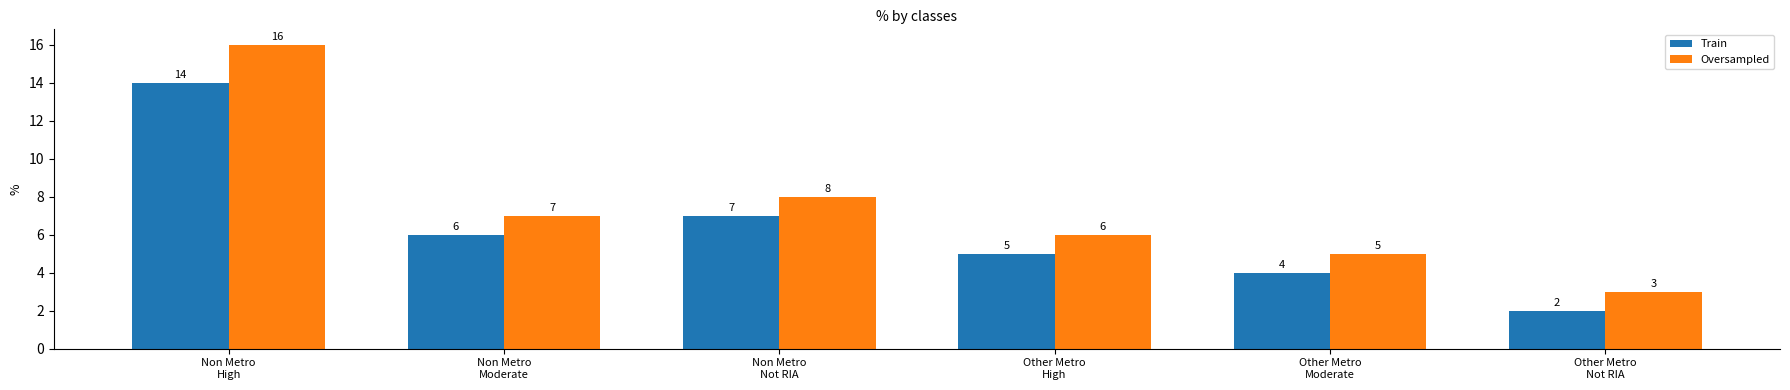

Are the bars grouped side by side (vs. stacked)?

Yes